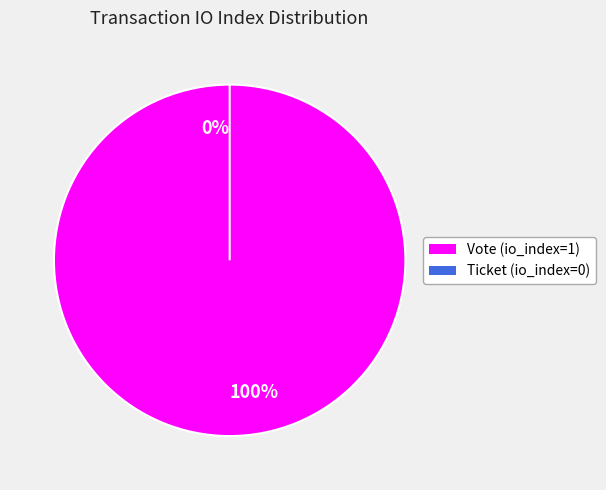

Which category accounts for the majority?

Vote (io_index=1)